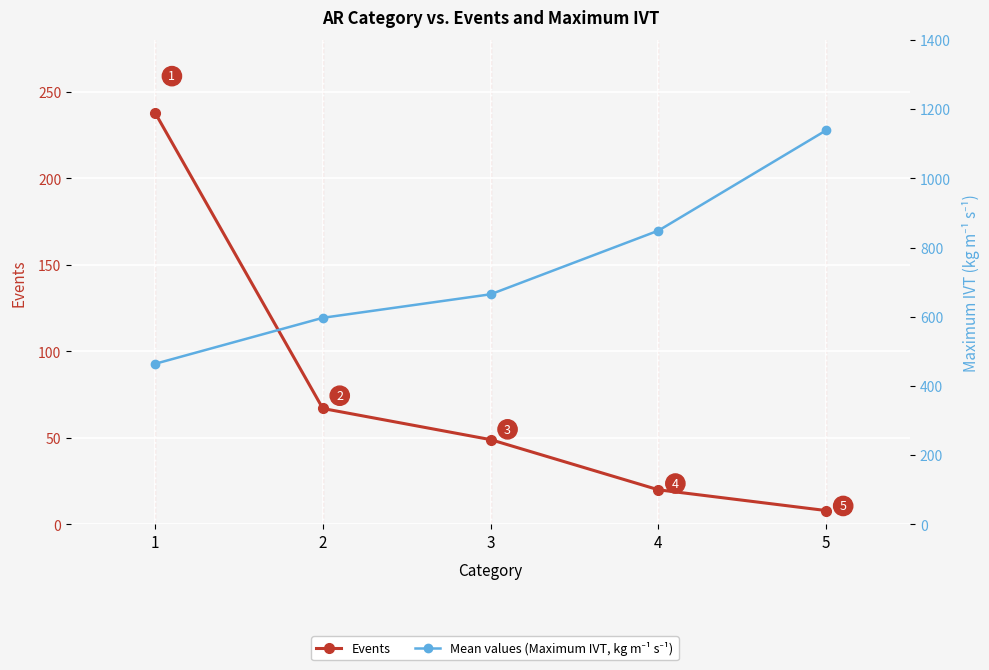

Reading left to right, extract all data points from this chart.

Events: 1=238	2=67	3=49	4=20	5=8
Mean values (Maximum IVT, kg m⁻¹ s⁻¹): 1=464	2=597	3=665	4=849	5=1139